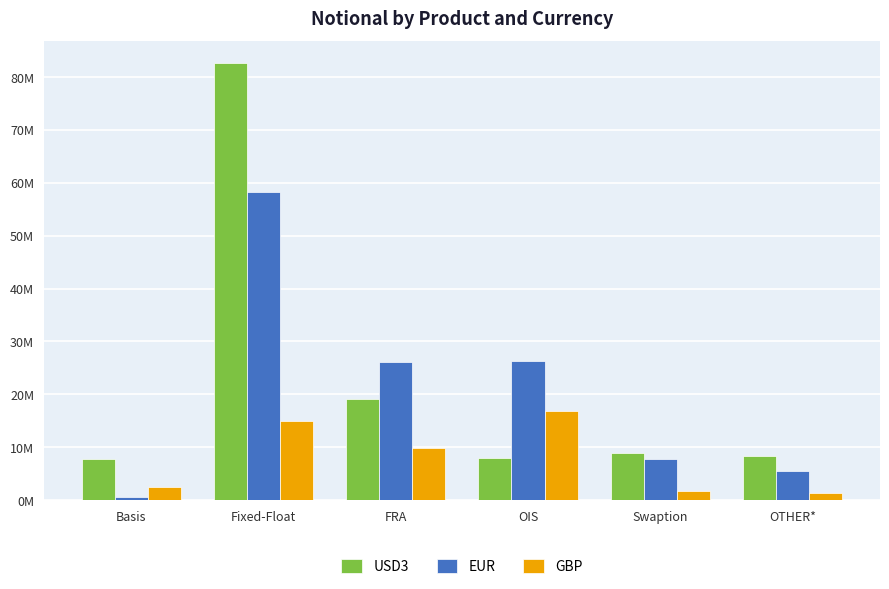

List the series in order of their peak value, lowest first.

GBP, EUR, USD3